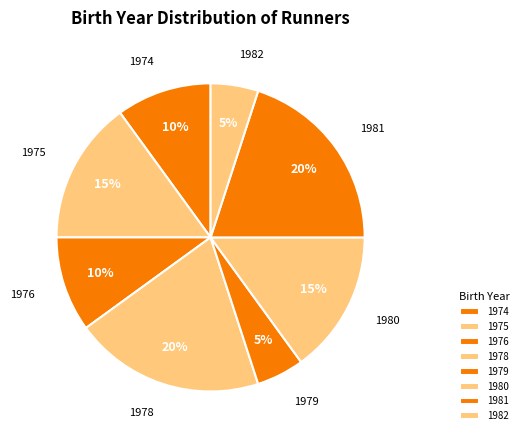

What percentage do 1980 and 1979 together represent?

20.0%